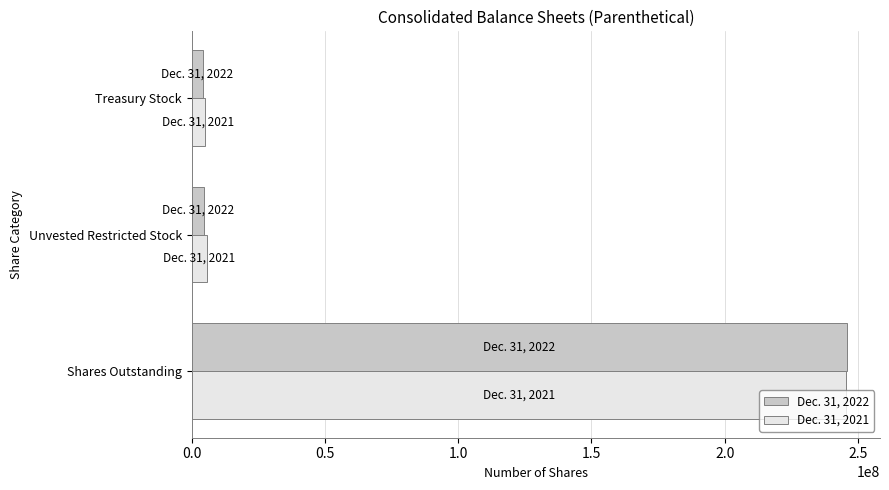

What is the difference between the maximum and minimum values in the Dec. 31, 2021 series?

240443551